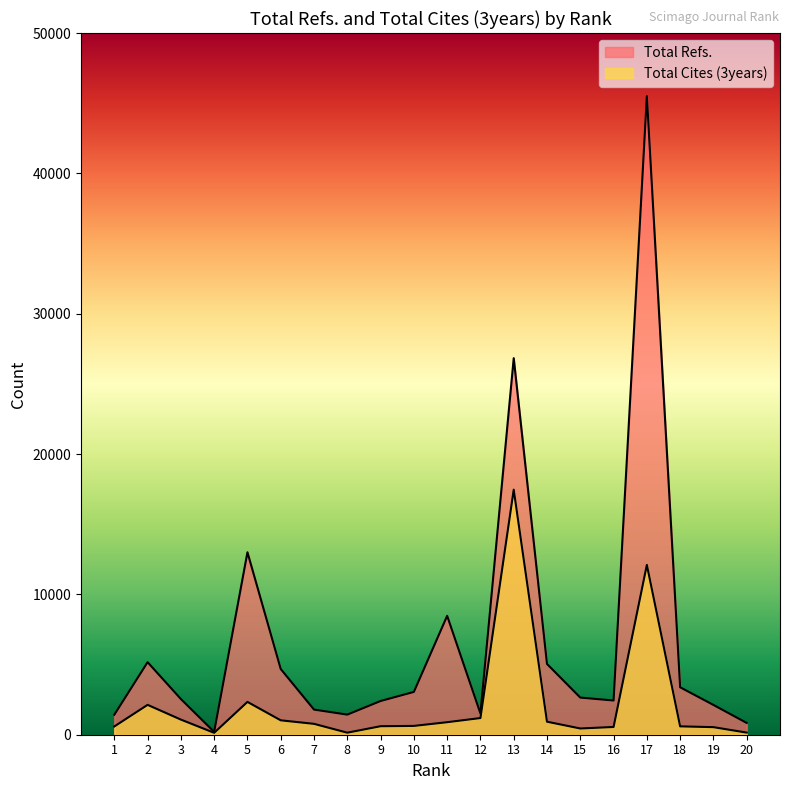

List the labels in order of Total Refs. value, largest first.

17, 13, 5, 11, 2, 14, 6, 18, 10, 15, 3, 16, 9, 19, 7, 12, 8, 1, 20, 4